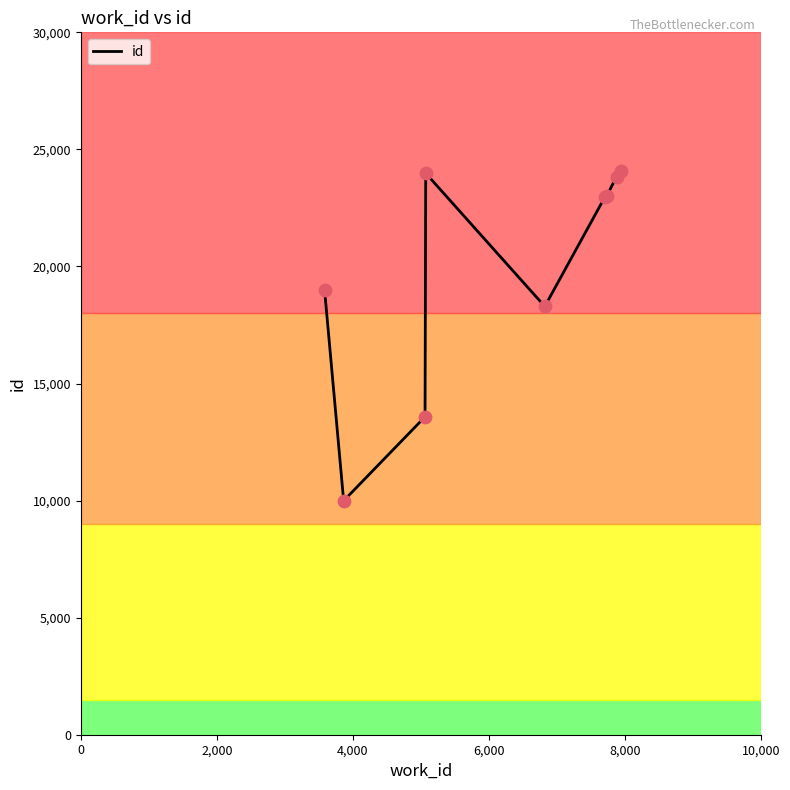

What is the greatest value displayed?

24086